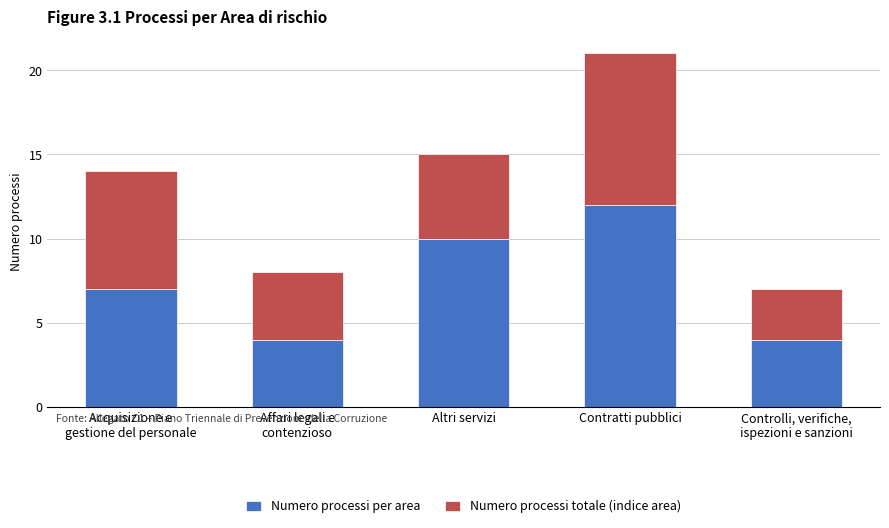

The Numero processi per area series shows 12 at Contratti pubblici. True or false?

True